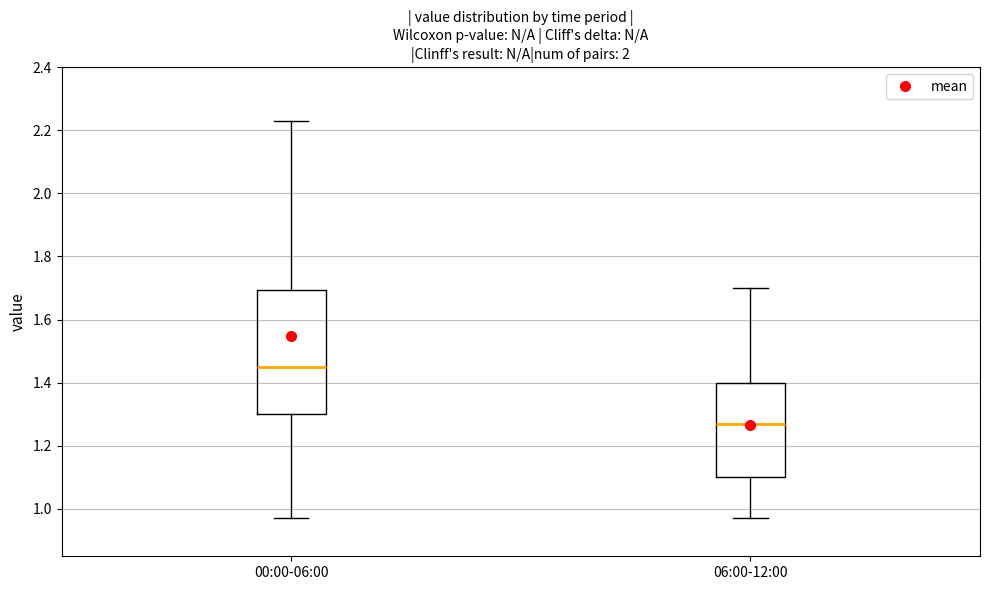

Comparing the boxes themselves (not the whiskers), which one is the tallest?

00:00-06:00